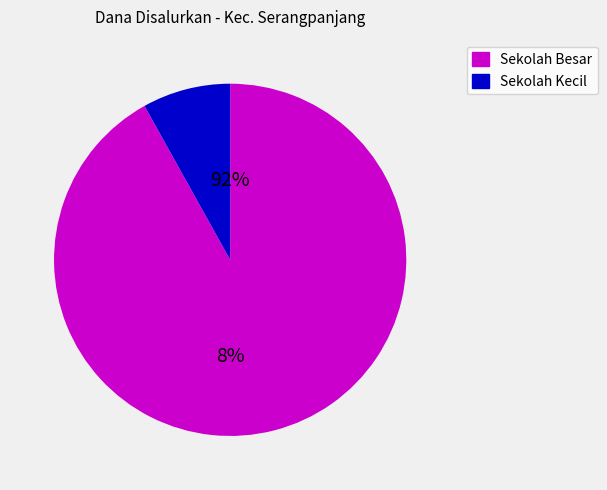

Is it true that SD NEGERI TAMANHARAPAN is 11% of the pie?

False